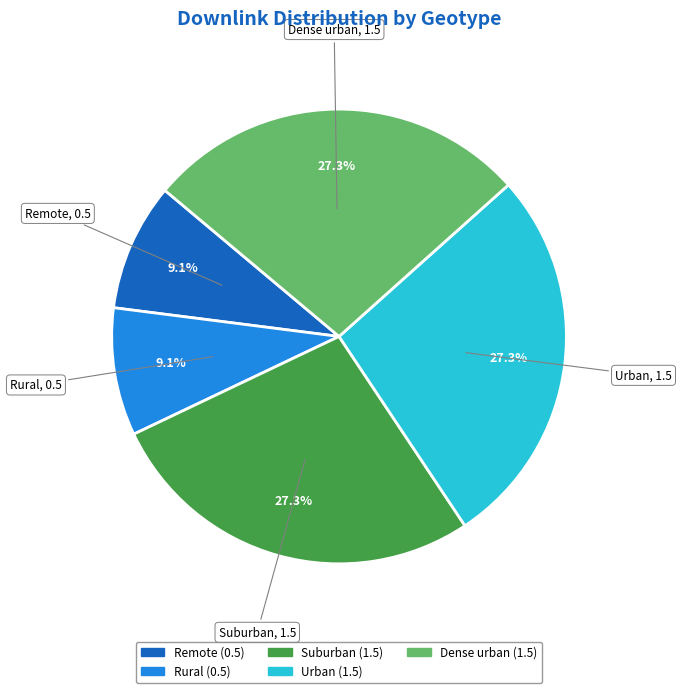

The Suburban slice represents 27% of the pie. True or false?

True